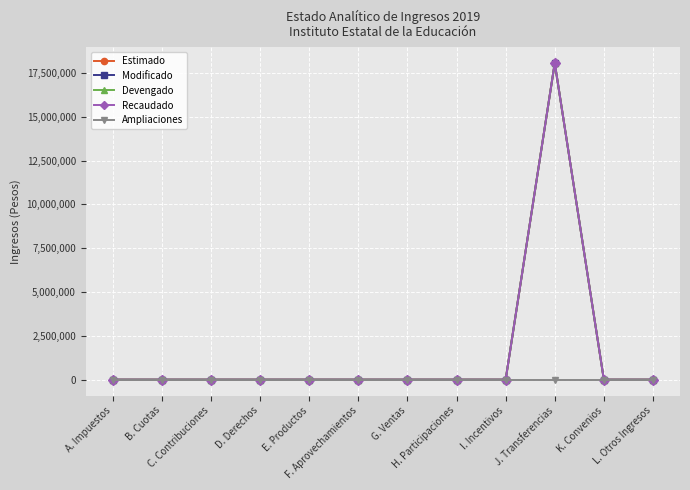

Rank the series by their maximum value, from lowest to highest.

Ampliaciones, Estimado, Modificado, Devengado, Recaudado